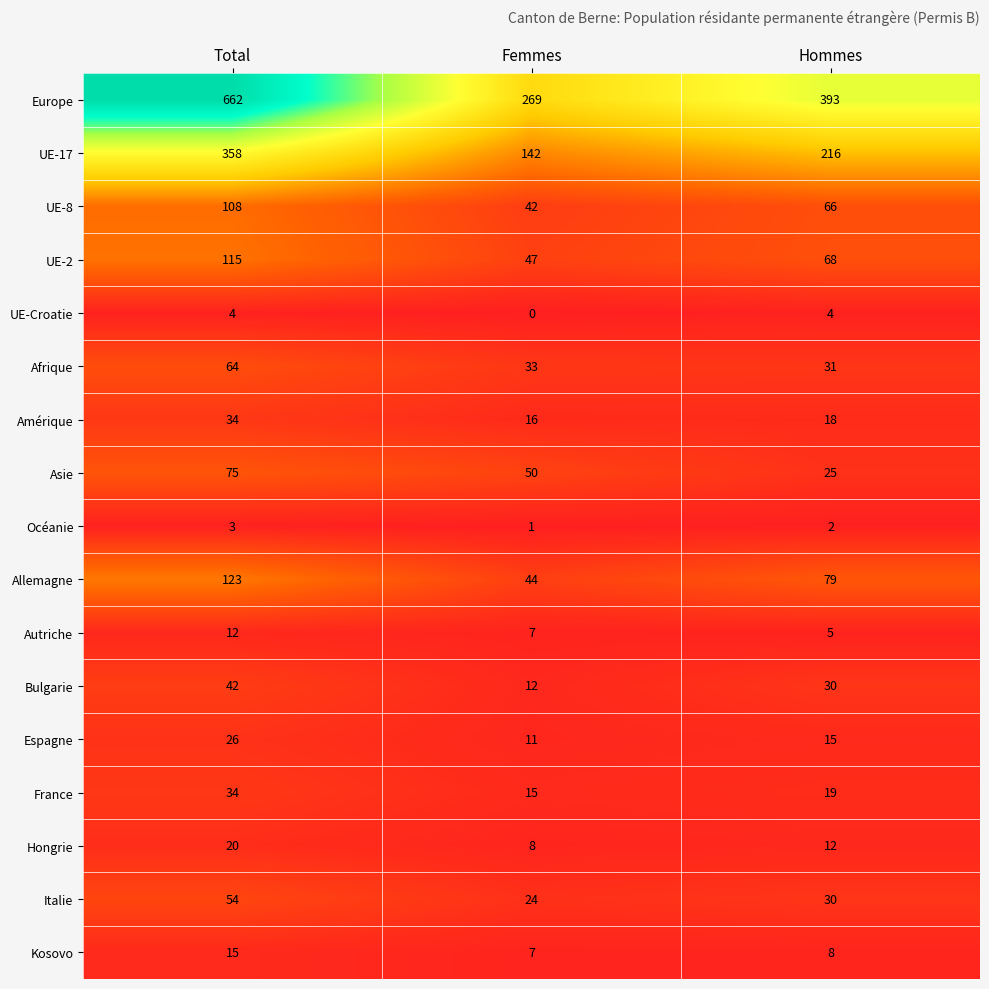

The UE-2 series shows 115 at Total. True or false?

True